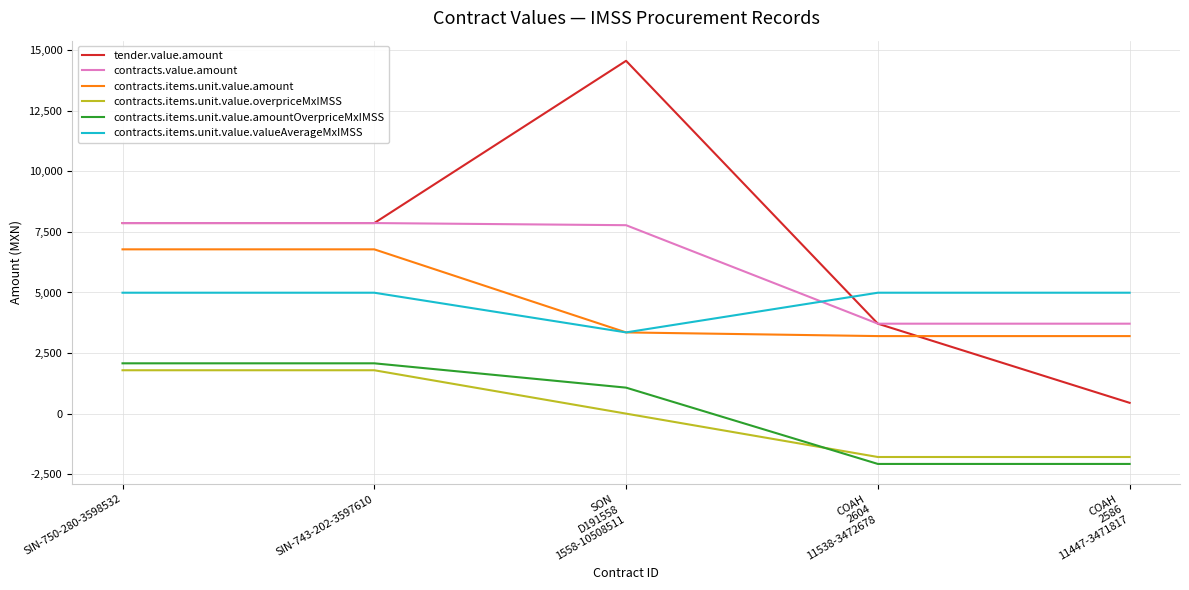

What is the average value of the contracts.value.amount series?

6186.0